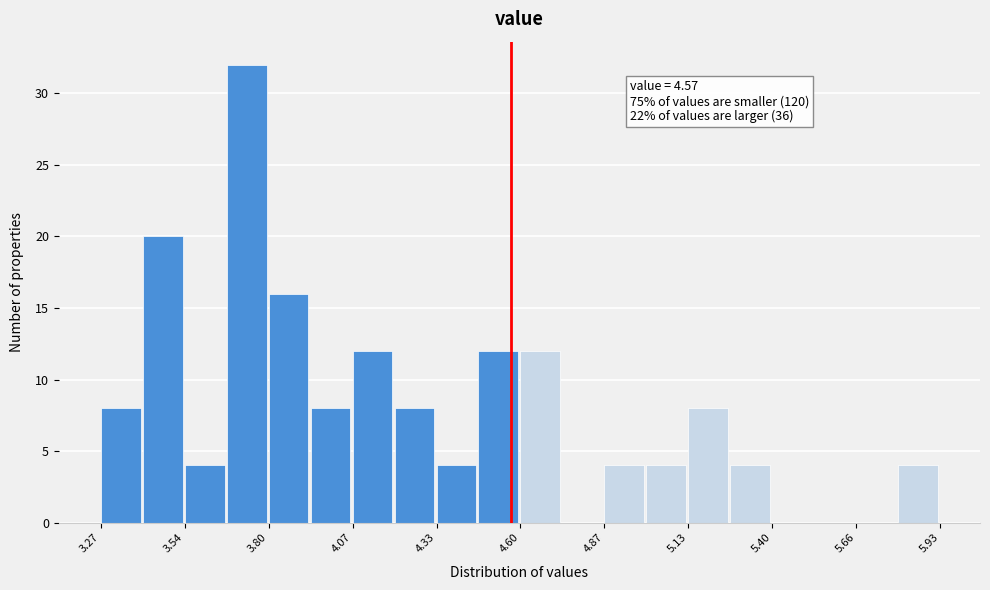

Read against the x-axis, roughly where is the centre of the tallest bar?

3.75